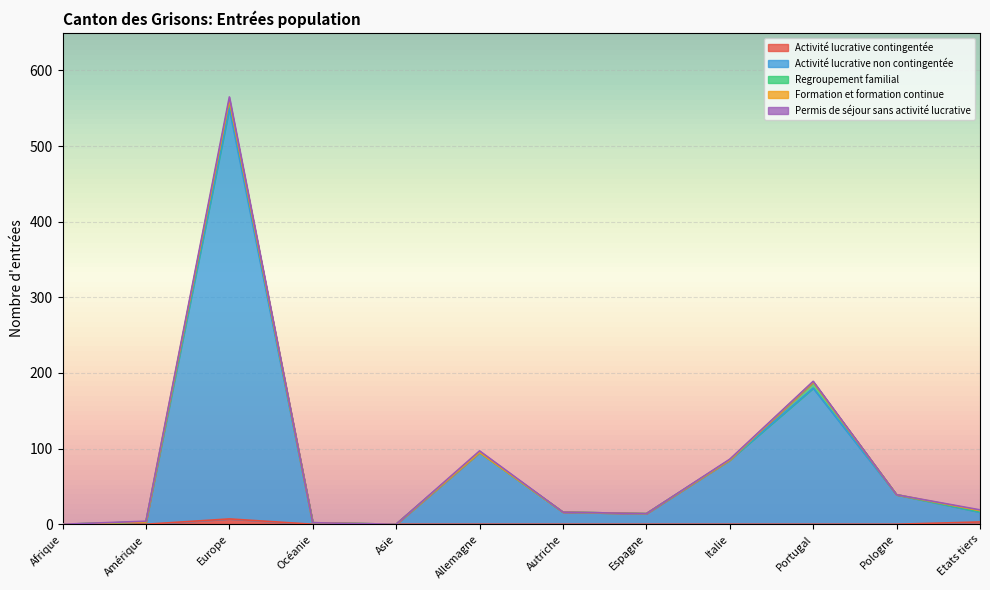

Where is the first local minimum for Activité lucrative non contingentée?

Asie